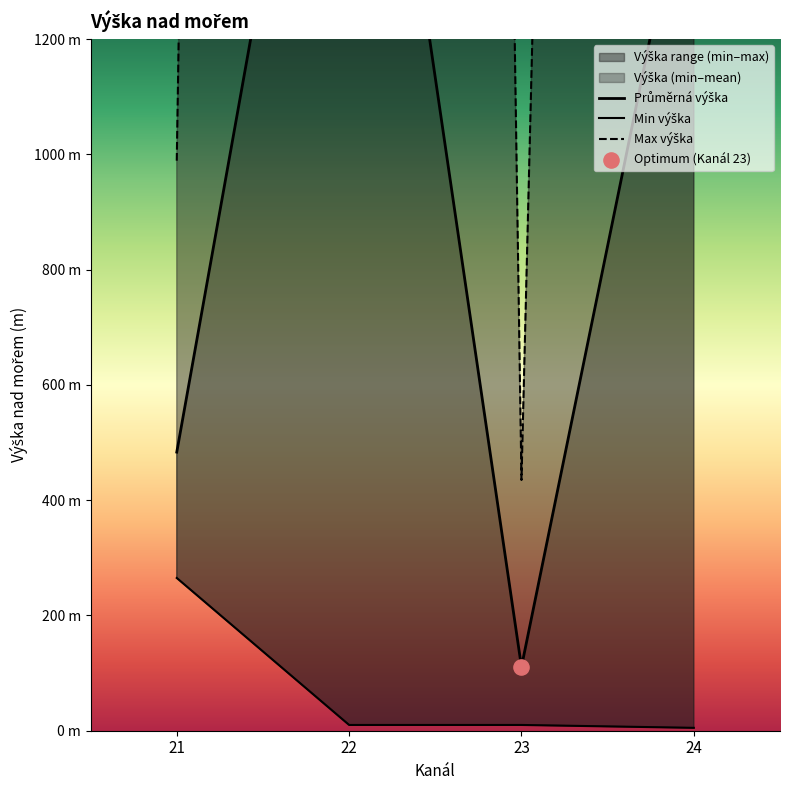

At which category is the sum across all series the highest?

22